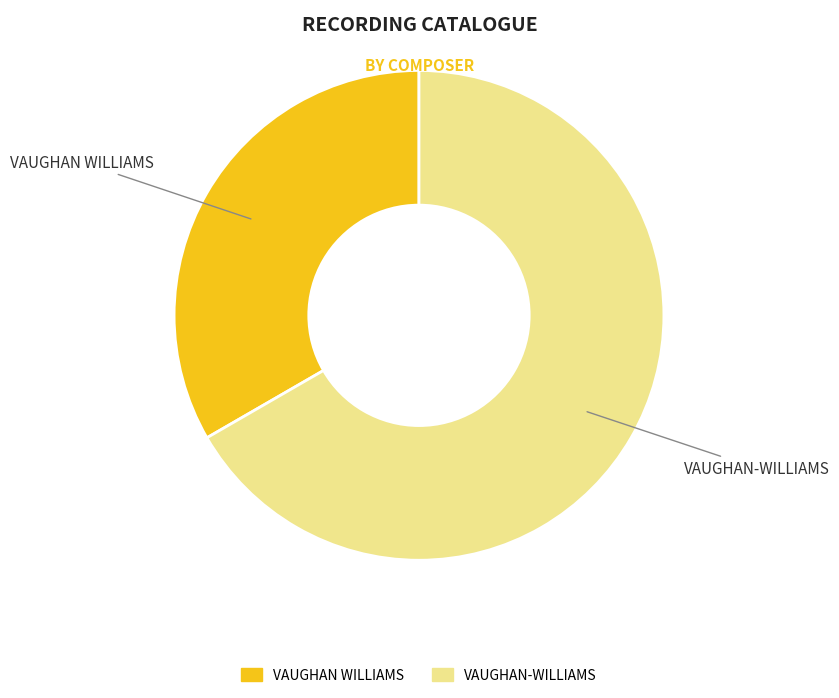

What is the ratio of the value at VAUGHAN-WILLIAMS to the value at VAUGHAN WILLIAMS?

2.0